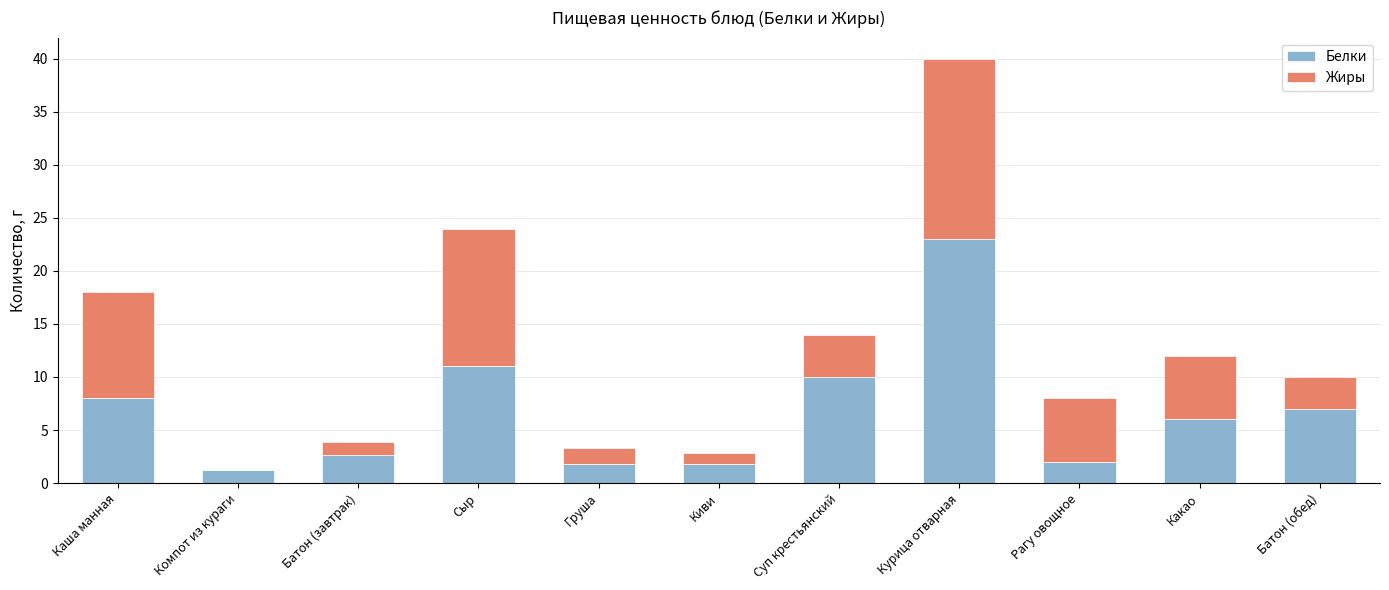

True or false: Белки has a value of 8.0 at Каша манная.

True